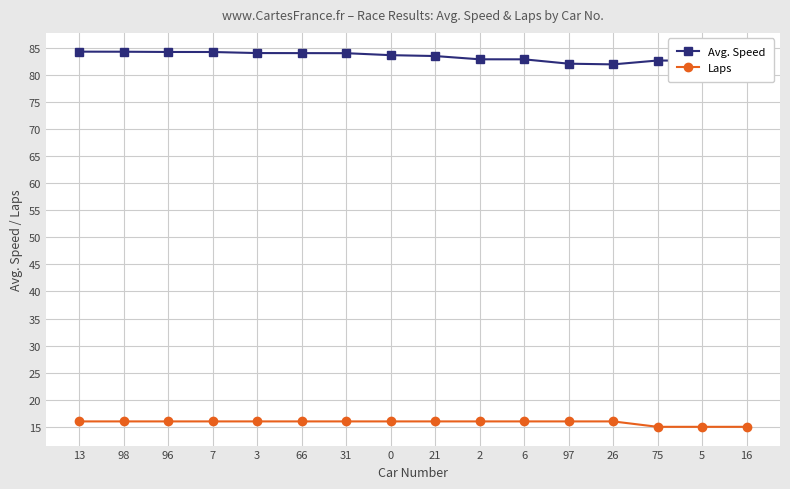

What value does the Laps series have at 75?

15